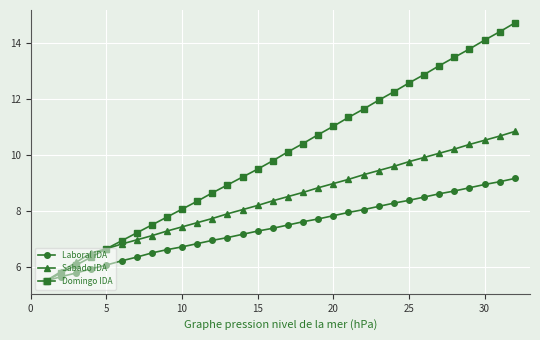

What is the greatest value displayed?

14.7